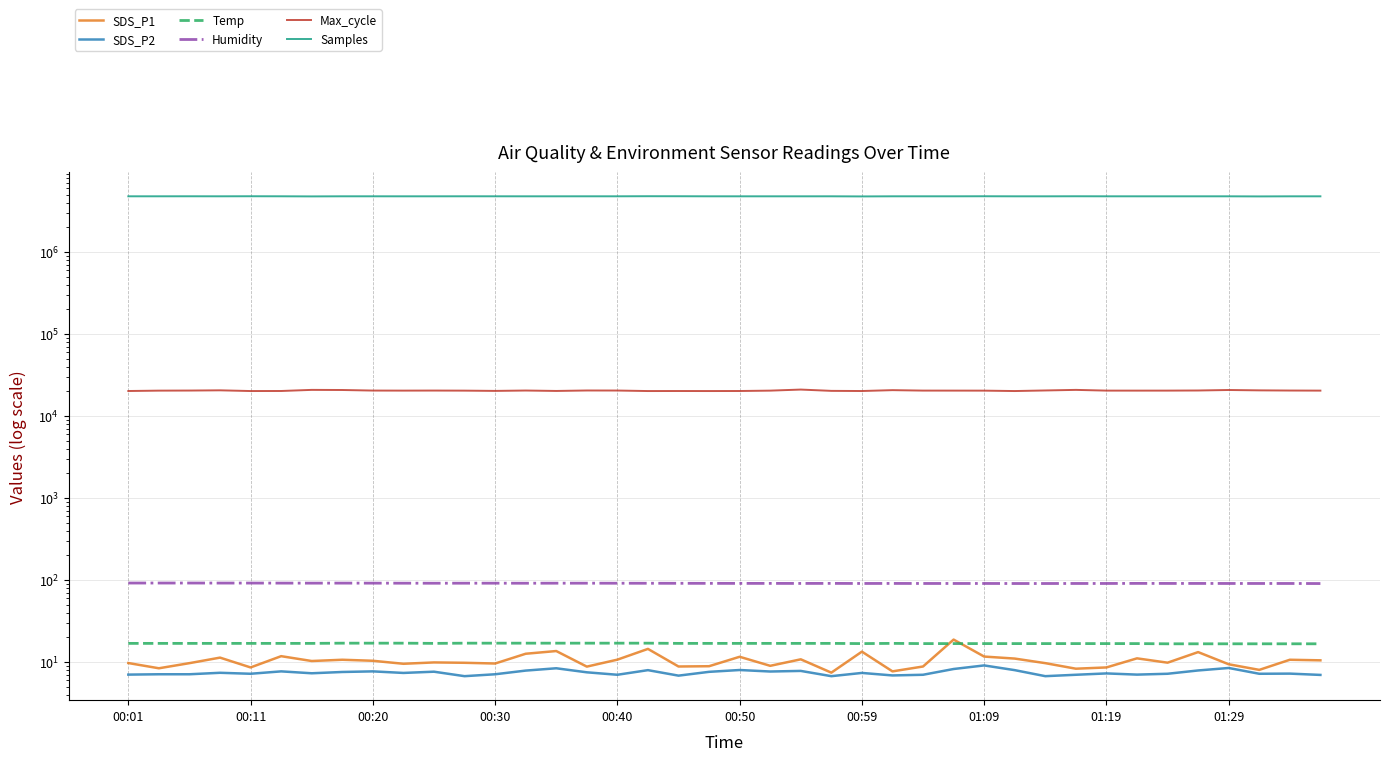

Rank the series at 19 from lowest to highest value.

SDS_P2, SDS_P1, Temp, Humidity, Max_cycle, Samples